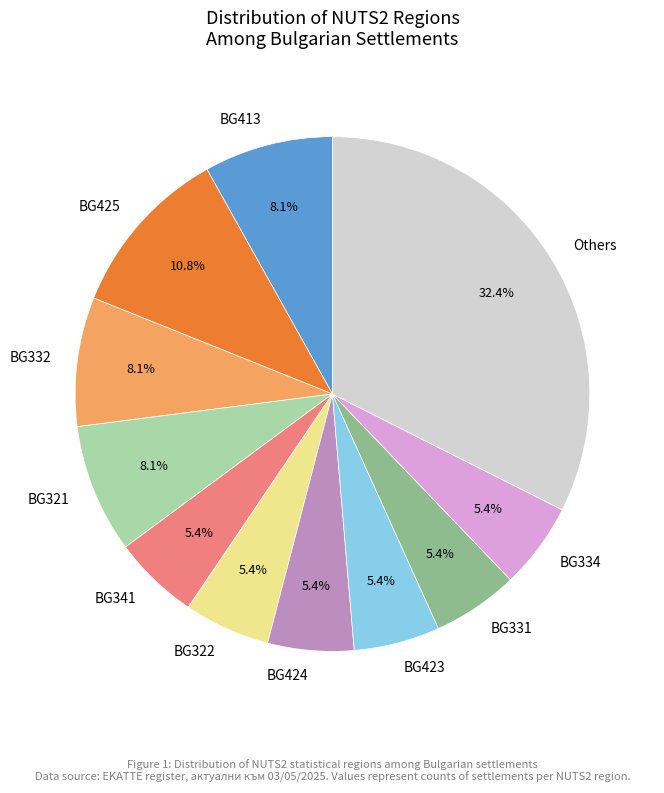

What is the largest slice in the pie chart?

Others